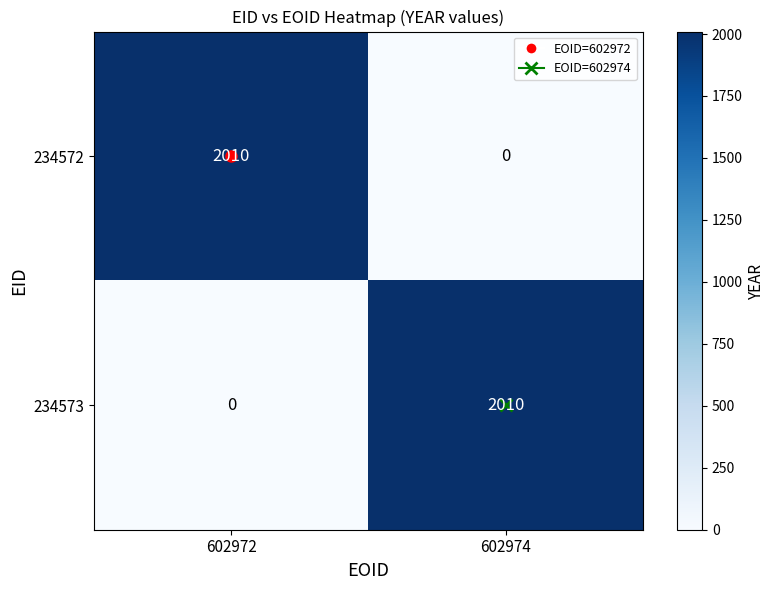

Is it true that 234572 equals 2922 at 602972?

False